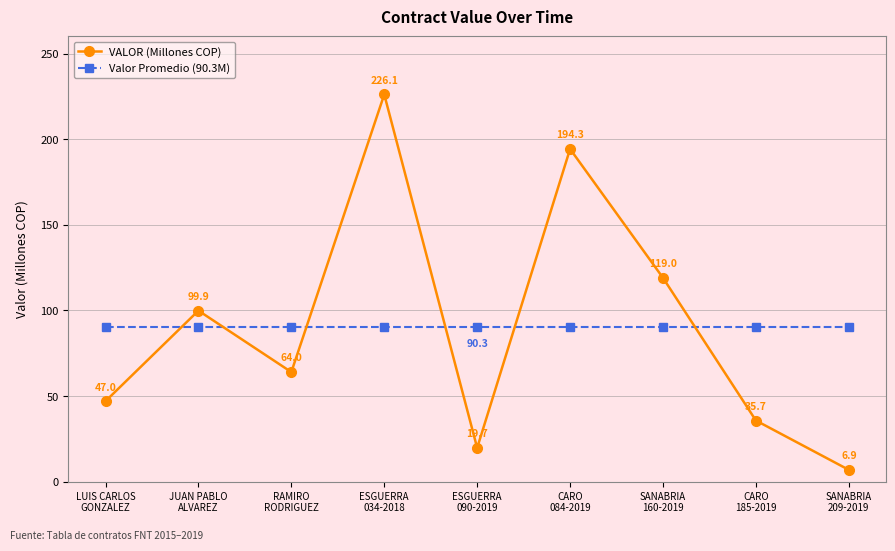

What is the average value of the Valor Promedio (90.3M) series?

90.3